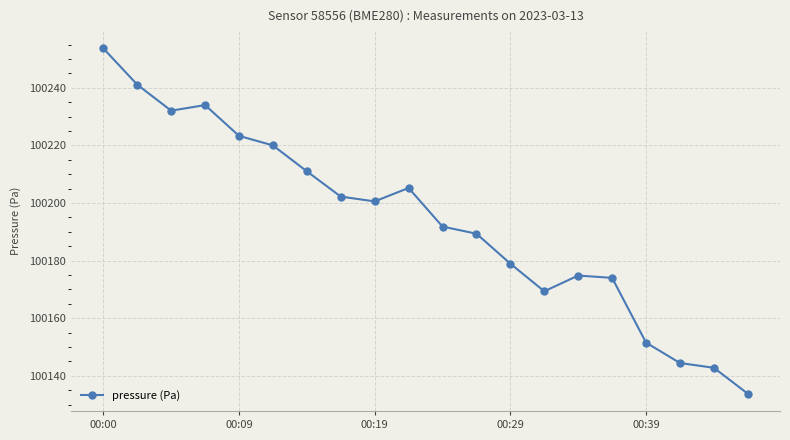

What is the value of the 4th point from the left?

100234.0